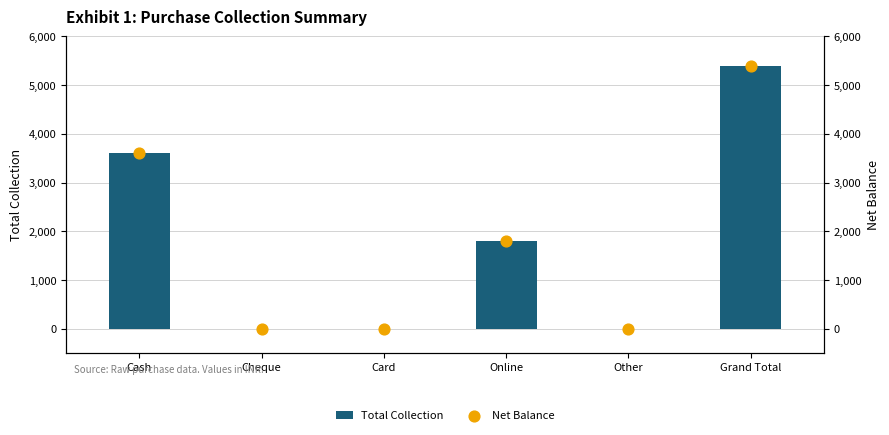

Which series reaches the maximum Y coordinate?

Total Collection